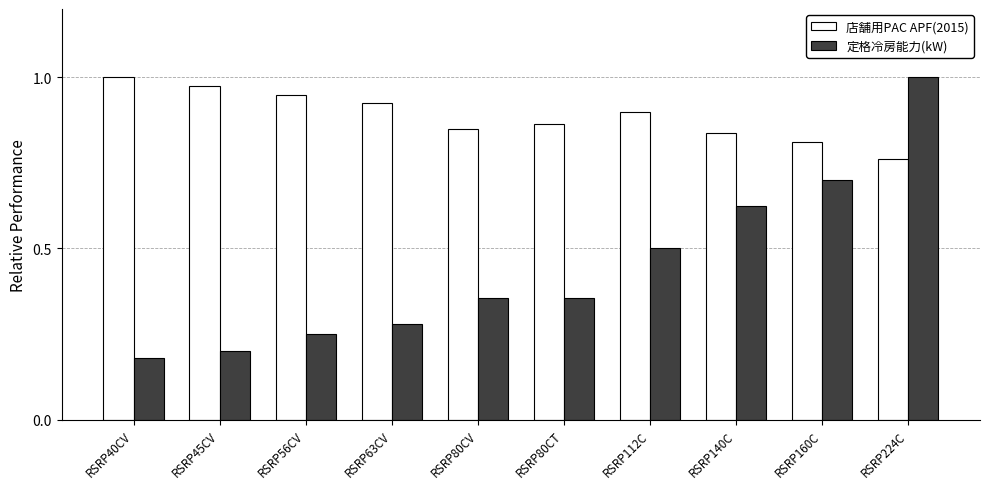

Rank the series by their average value, from lowest to highest.

定格冷房能力(kW), 店舗用PAC APF(2015)